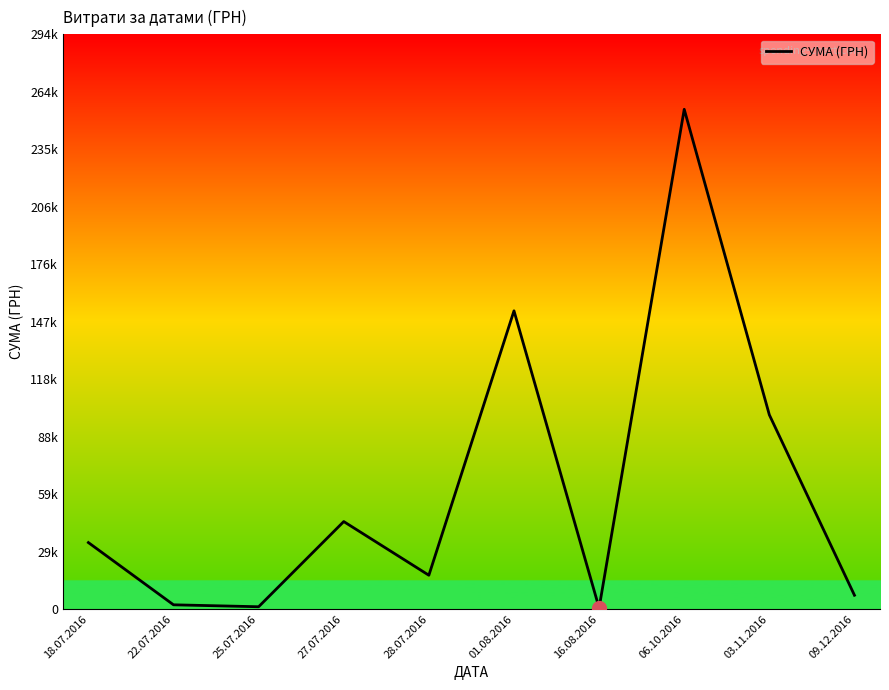

The value at 18.07.2016 is 45403.7. True or false?

False